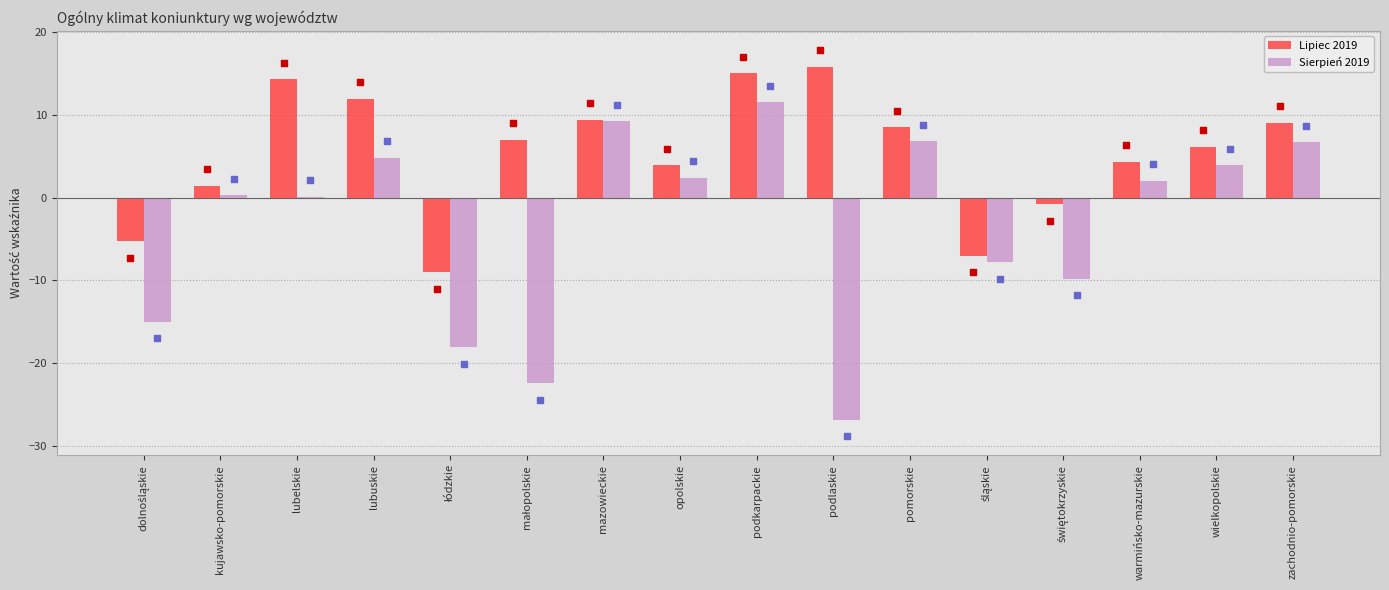

Which series has the widest spread of Y values?

Sierpień 2019